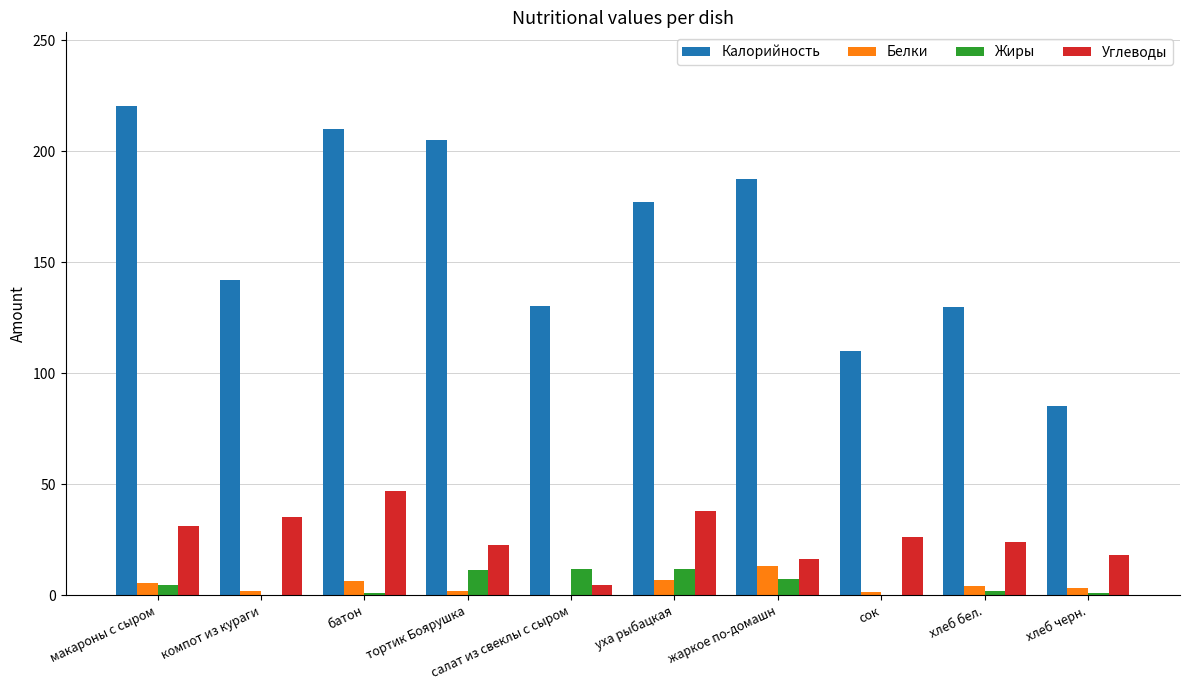

True or false: Калорийность has a value of 292.0 at жаркое по-домашн.

False